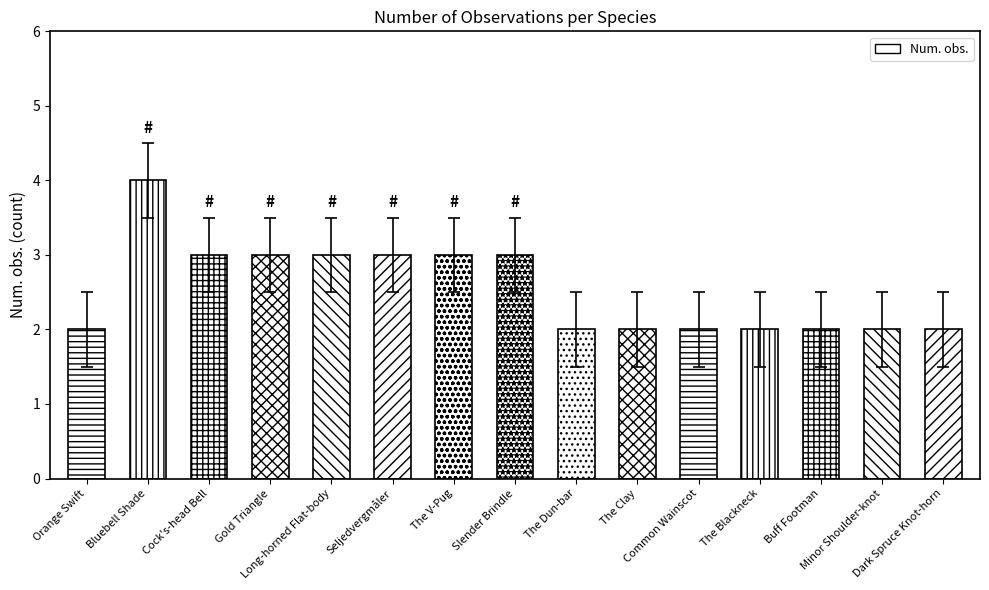

Which label corresponds to the smallest value in the chart?

Orange Swift